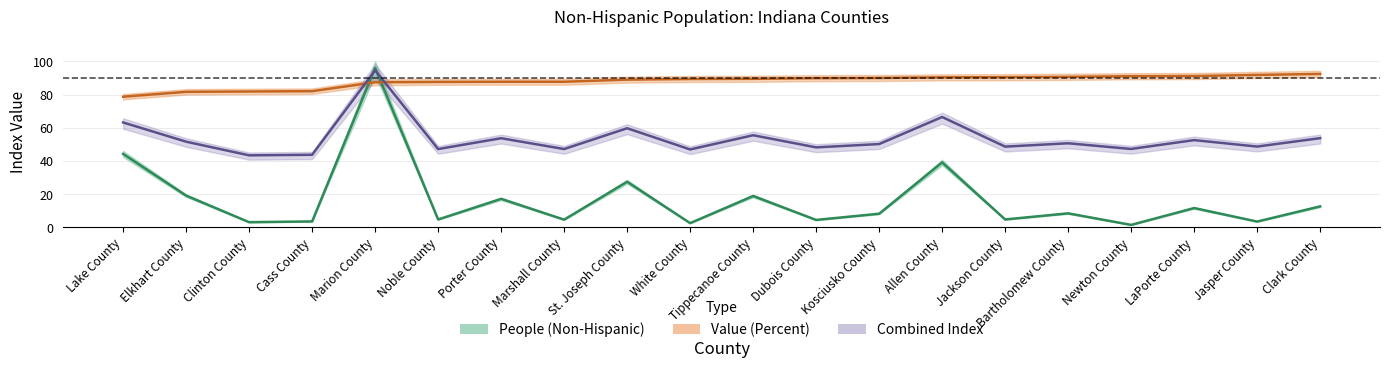

What is the difference between the People (Non-Hispanic) values at Clark County and Kosciusko County?

4.4